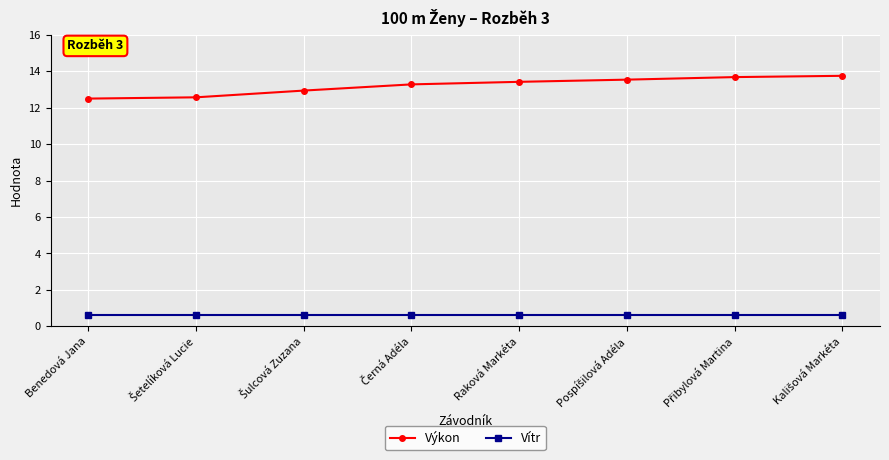

Does the chart have visible grid lines?

Yes